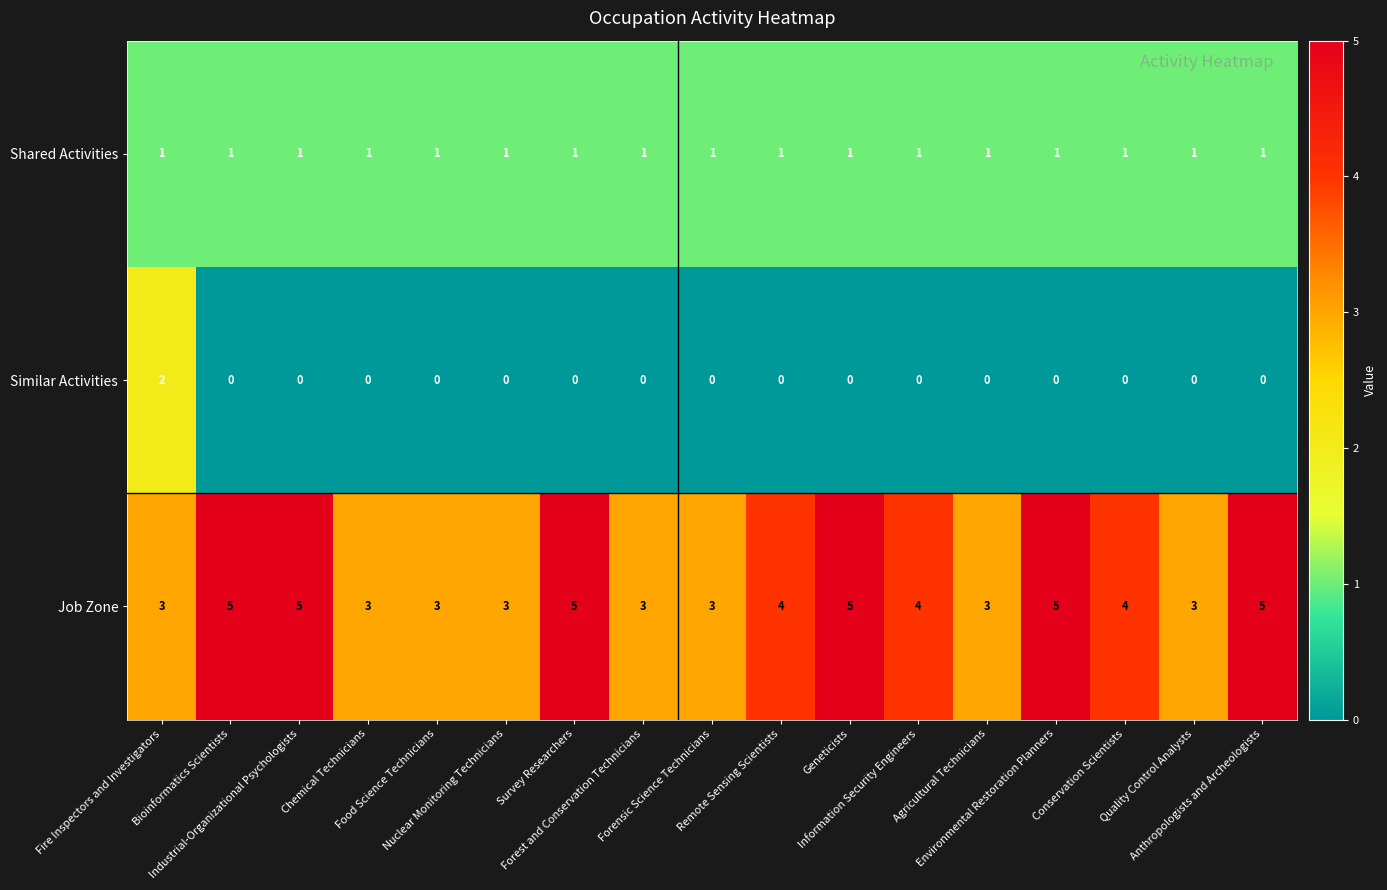

At how many categories does at least one series exceed 1?

17